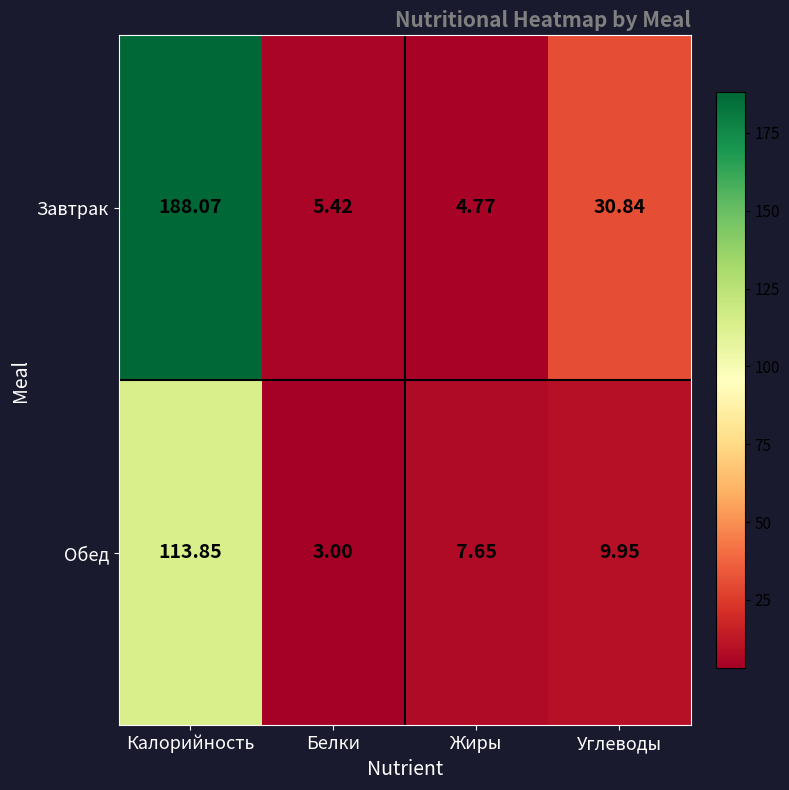

Where does the Завтрак series first go above 30?

Калорийность